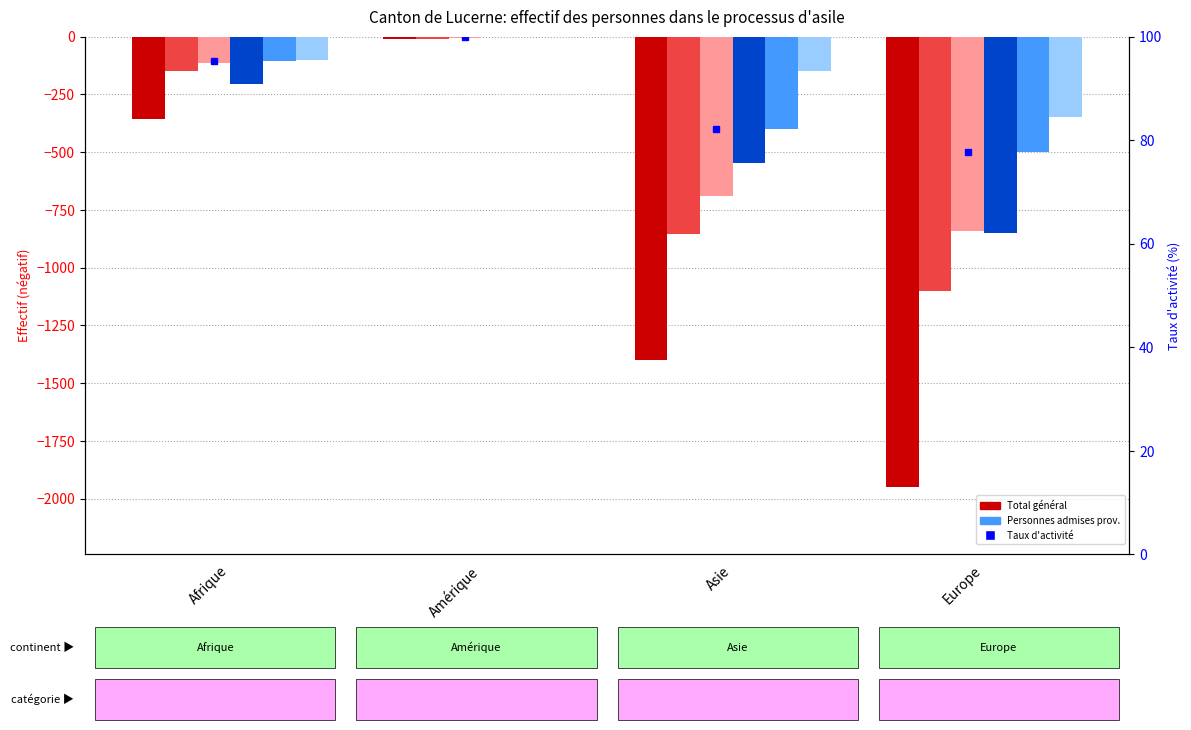

Which series has the largest total across all categories?

Non-actives (col_11)